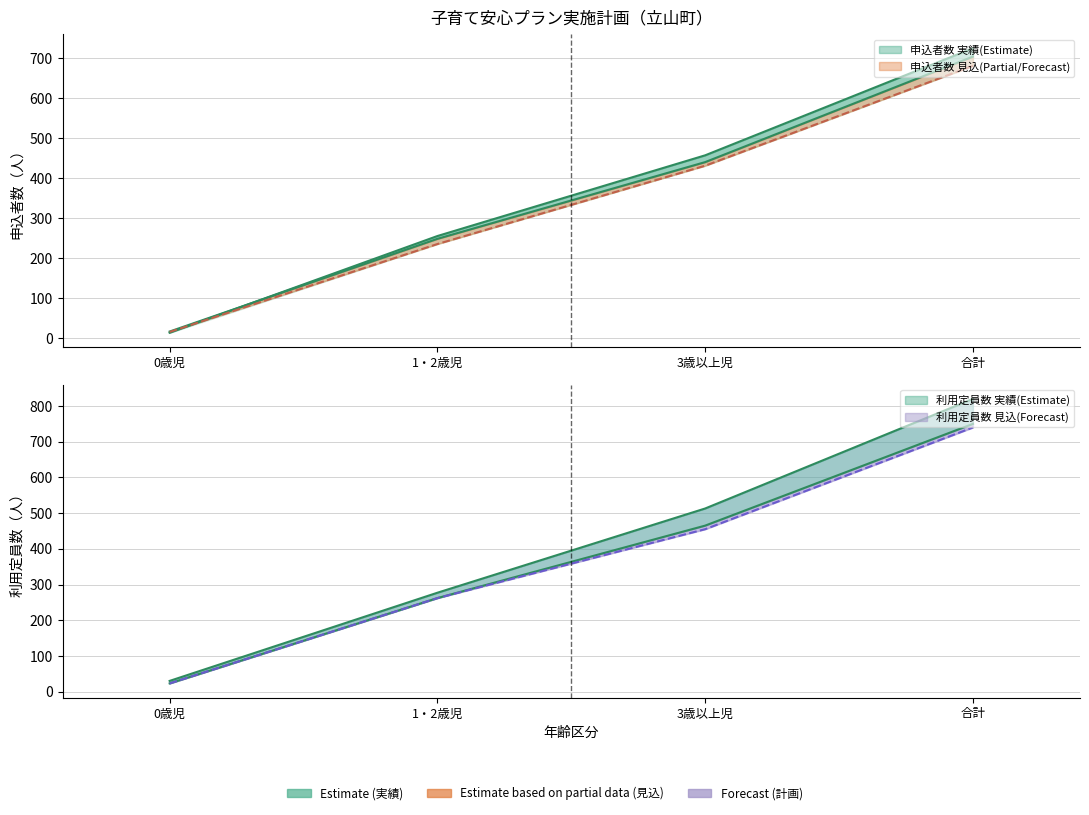

Which series has the largest total across all categories?

利用定員数_実績(2018)